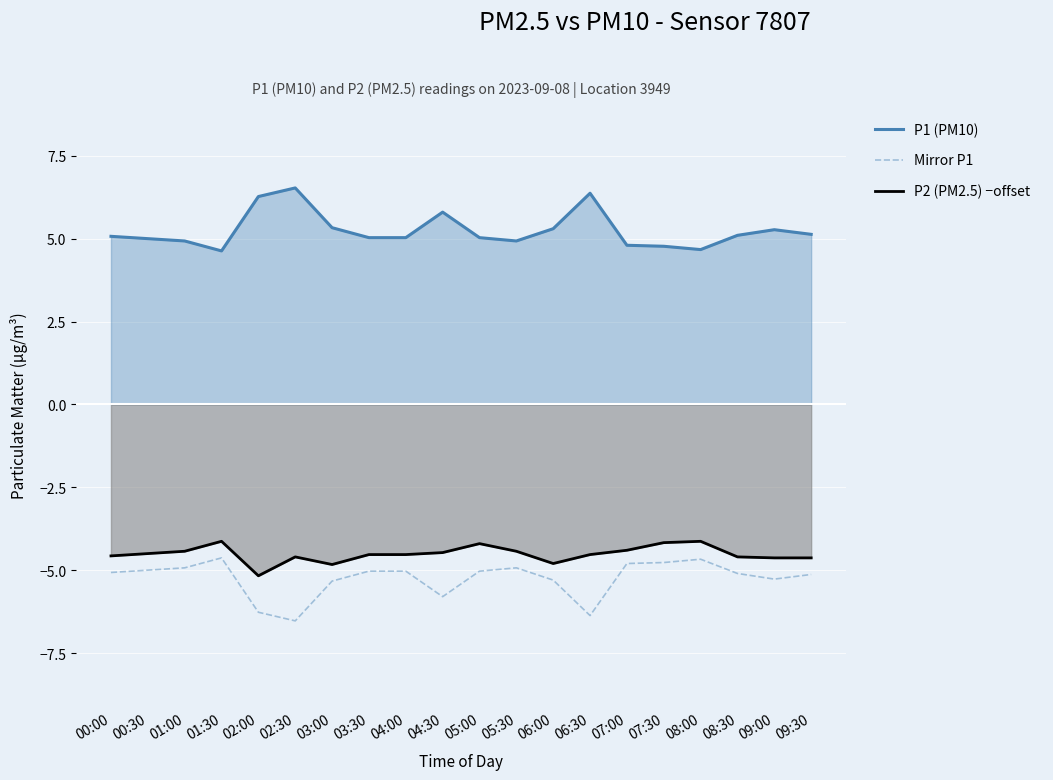

What is the highest value of the Mirror P1 series?

-4.6